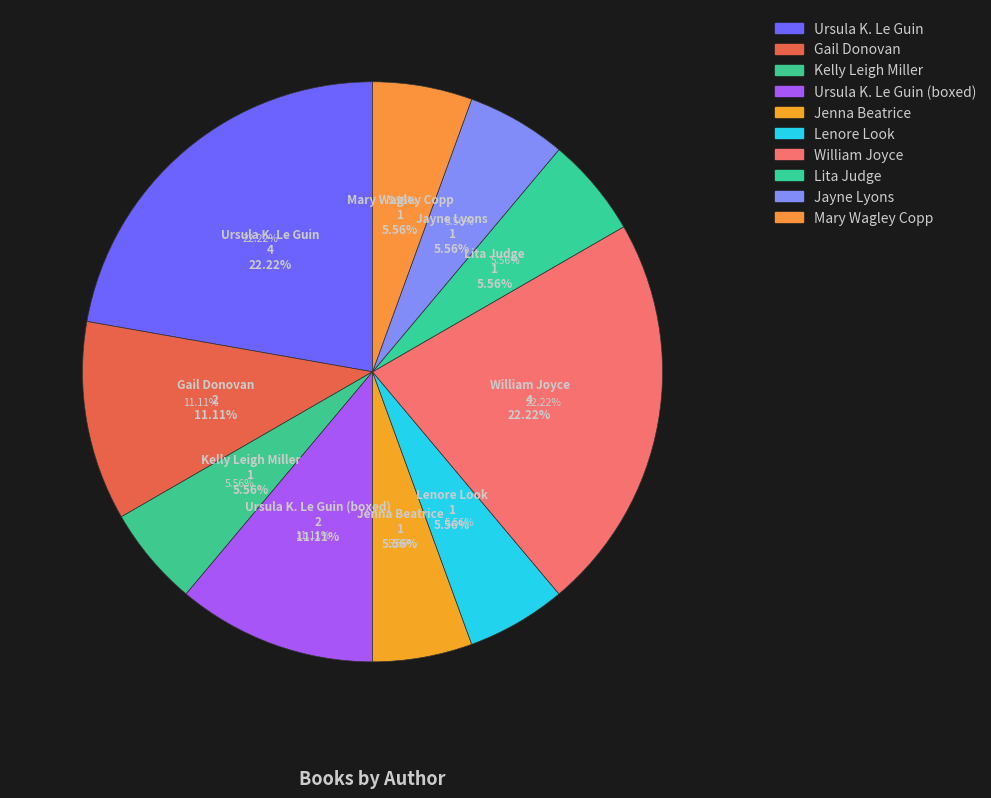

Which slice is the smallest?

Kelly Leigh Miller